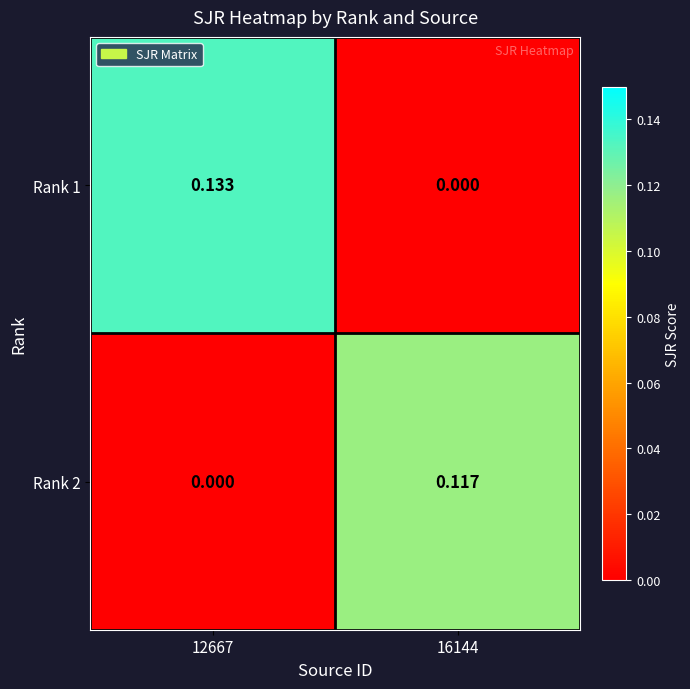

Which label corresponds to the largest value in the chart?

12667